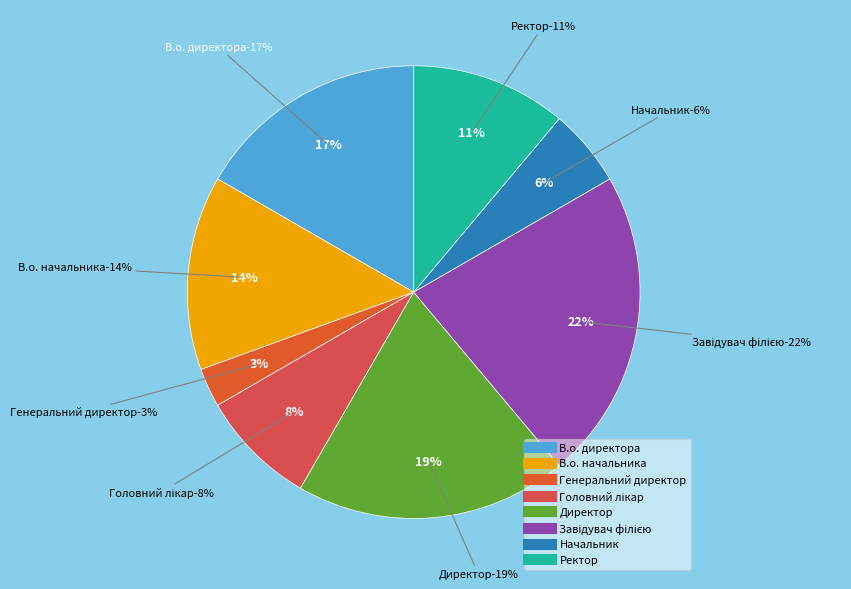

How much of the chart is everything except Головний лікар?

91.7%